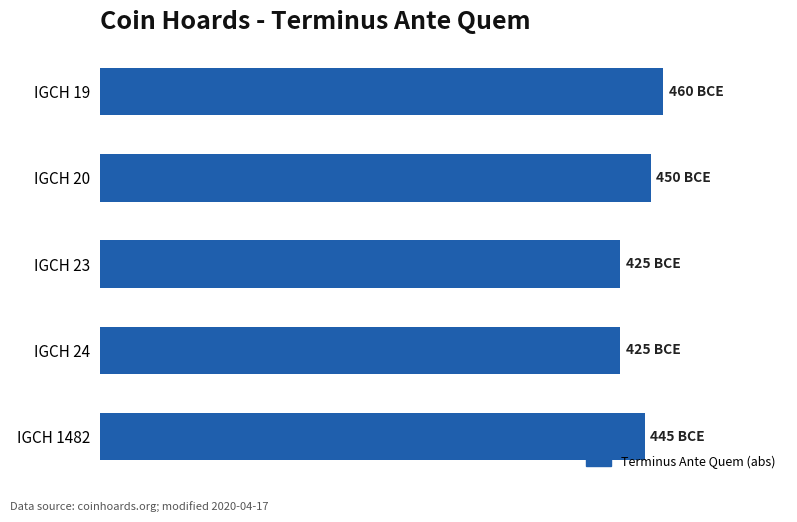

Are the bars horizontal?

Yes